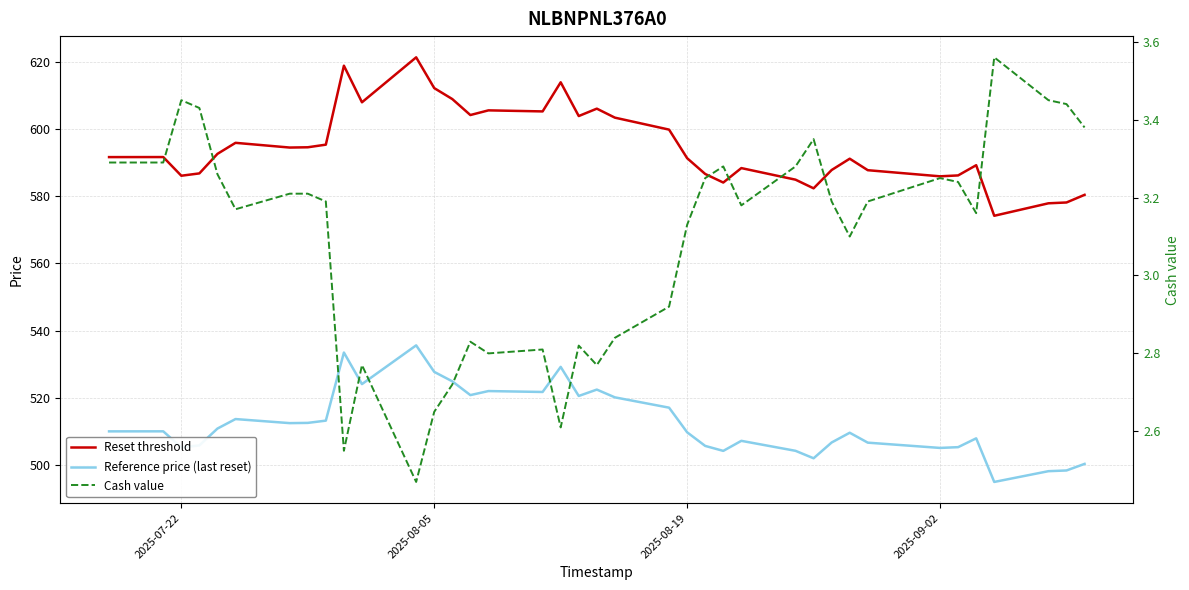

What is the minimum value for Reference price (last reset)?

495.0